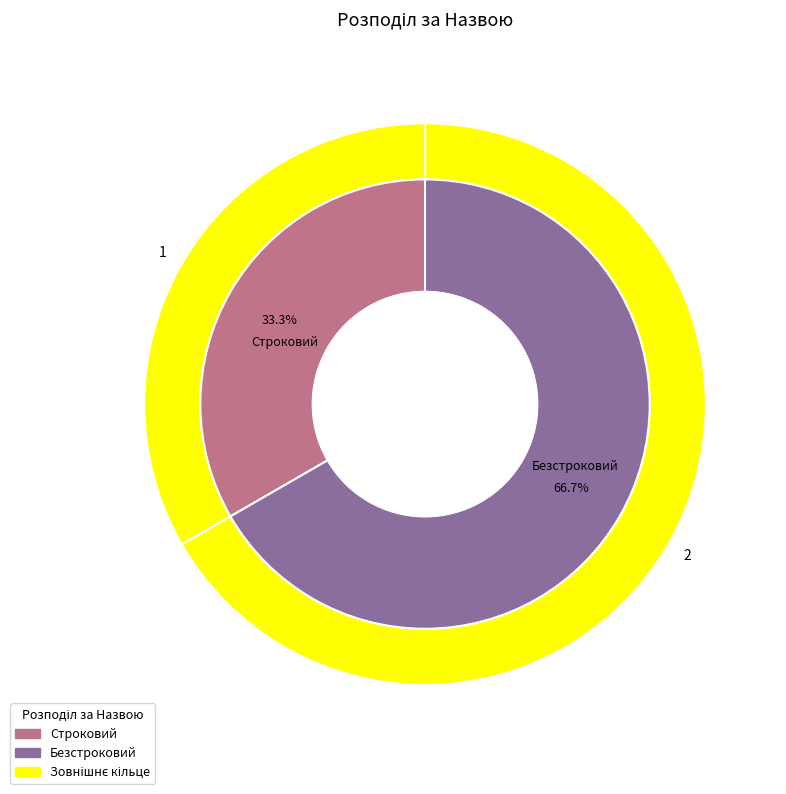

To the nearest percent, what is the combined percentage of Строковий and Безстроковий?

100%